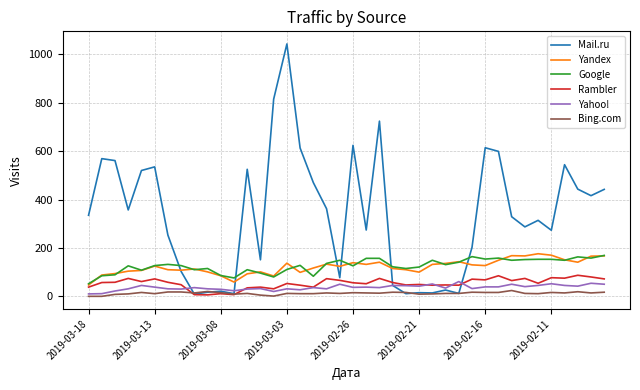

Which series has the largest range (max minus min)?

Mail.ru